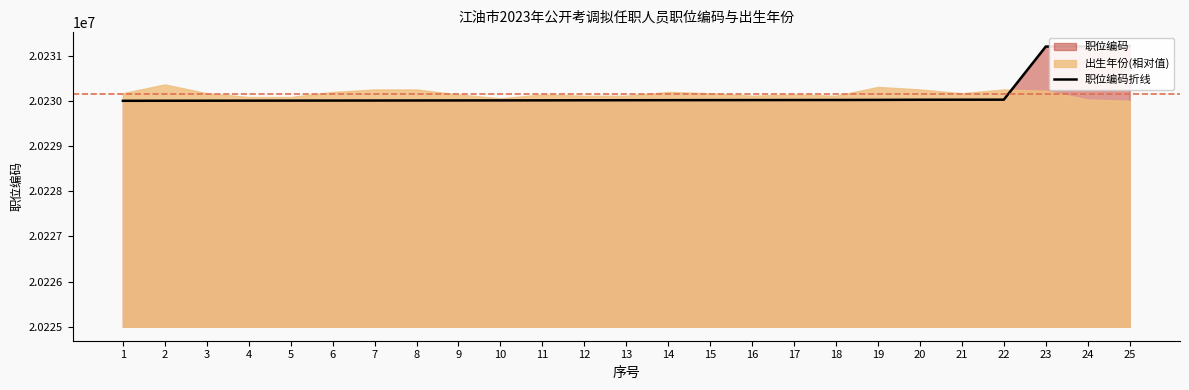

What is the average value?

20230156